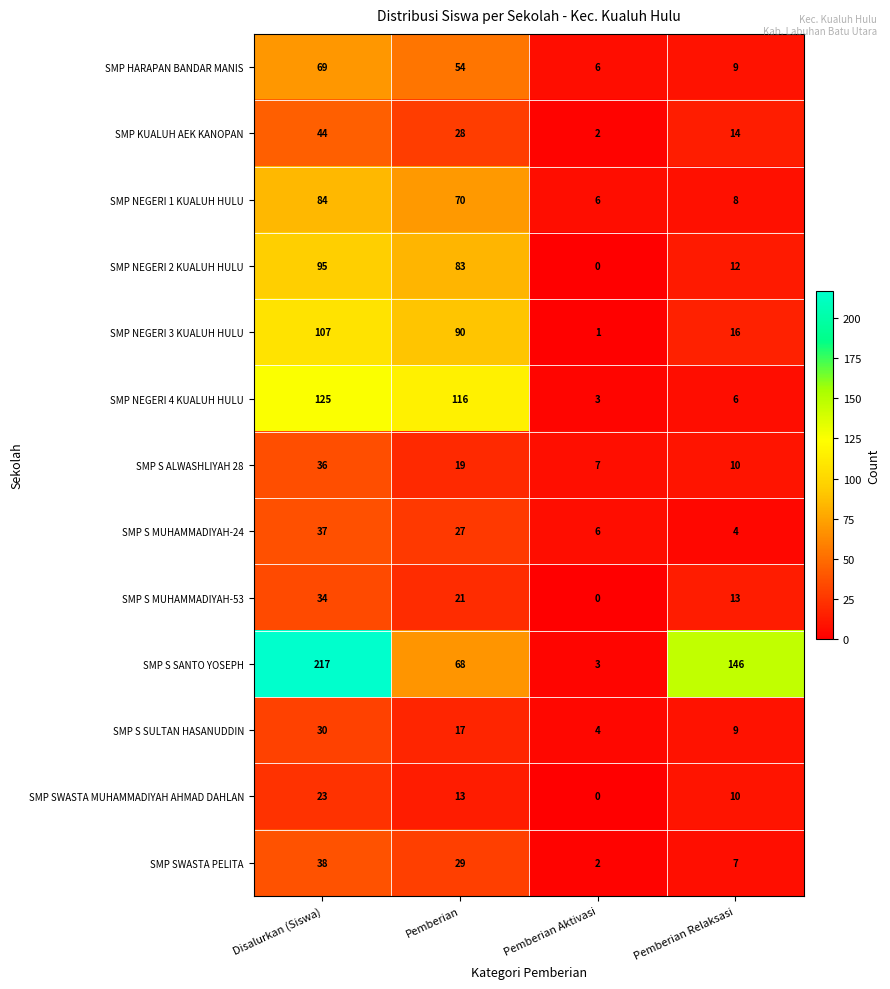

Rank the series by their maximum value, from lowest to highest.

SMP SWASTA MUHAMMADIYAH AHMAD DAHLAN, SMP S SULTAN HASANUDDIN, SMP S MUHAMMADIYAH-53, SMP S ALWASHLIYAH 28, SMP S MUHAMMADIYAH-24, SMP SWASTA PELITA, SMP KUALUH AEK KANOPAN, SMP HARAPAN BANDAR MANIS, SMP NEGERI 1 KUALUH HULU, SMP NEGERI 2 KUALUH HULU, SMP NEGERI 3 KUALUH HULU, SMP NEGERI 4 KUALUH HULU, SMP S SANTO YOSEPH